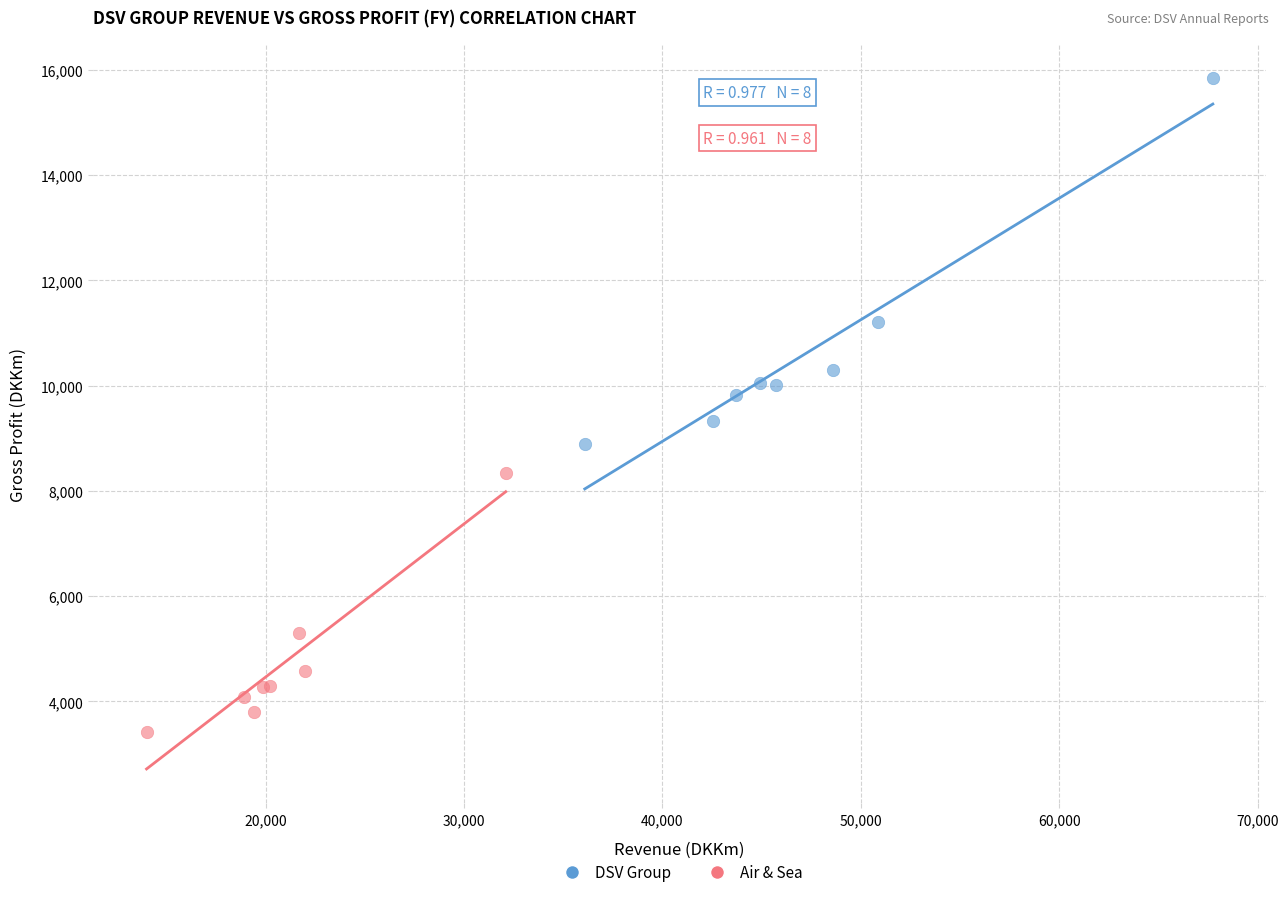

Which series has the widest spread of Y values?

DSV Group